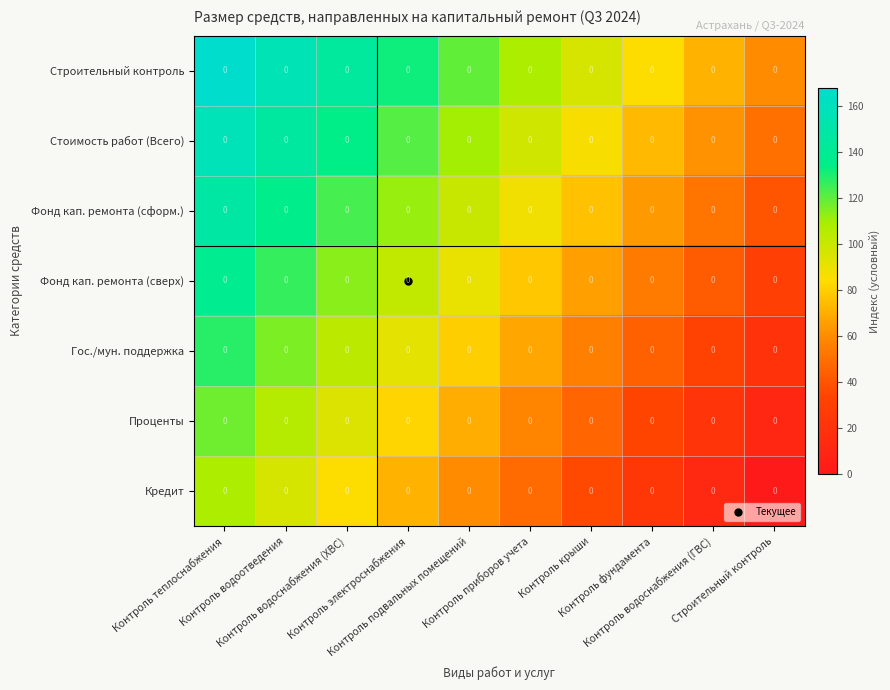

Reading left to right, list all the values displayed in this chart.

Строительный контроль: Контроль теплоснабжения=0	Контроль водоотведения=0	Контроль водоснабжения (ХВС)=0	Контроль электроснабжения=0	Контроль подвальных помещений=0	Контроль приборов учета=0	Контроль крыши=0	Контроль фундамента=0	Контроль водоснабжения (ГВС)=0	Строительный контроль=0
Стоимость работ (Всего): Контроль теплоснабжения=0	Контроль водоотведения=0	Контроль водоснабжения (ХВС)=0	Контроль электроснабжения=0	Контроль подвальных помещений=0	Контроль приборов учета=0	Контроль крыши=0	Контроль фундамента=0	Контроль водоснабжения (ГВС)=0	Строительный контроль=0
Фонд кап. ремонта (сформ.): Контроль теплоснабжения=0	Контроль водоотведения=0	Контроль водоснабжения (ХВС)=0	Контроль электроснабжения=0	Контроль подвальных помещений=0	Контроль приборов учета=0	Контроль крыши=0	Контроль фундамента=0	Контроль водоснабжения (ГВС)=0	Строительный контроль=0
Фонд кап. ремонта (сверх): Контроль теплоснабжения=0	Контроль водоотведения=0	Контроль водоснабжения (ХВС)=0	Контроль электроснабжения=0	Контроль подвальных помещений=0	Контроль приборов учета=0	Контроль крыши=0	Контроль фундамента=0	Контроль водоснабжения (ГВС)=0	Строительный контроль=0
Гос./мун. поддержка: Контроль теплоснабжения=0	Контроль водоотведения=0	Контроль водоснабжения (ХВС)=0	Контроль электроснабжения=0	Контроль подвальных помещений=0	Контроль приборов учета=0	Контроль крыши=0	Контроль фундамента=0	Контроль водоснабжения (ГВС)=0	Строительный контроль=0
Проценты: Контроль теплоснабжения=0	Контроль водоотведения=0	Контроль водоснабжения (ХВС)=0	Контроль электроснабжения=0	Контроль подвальных помещений=0	Контроль приборов учета=0	Контроль крыши=0	Контроль фундамента=0	Контроль водоснабжения (ГВС)=0	Строительный контроль=0
Кредит: Контроль теплоснабжения=0	Контроль водоотведения=0	Контроль водоснабжения (ХВС)=0	Контроль электроснабжения=0	Контроль подвальных помещений=0	Контроль приборов учета=0	Контроль крыши=0	Контроль фундамента=0	Контроль водоснабжения (ГВС)=0	Строительный контроль=0